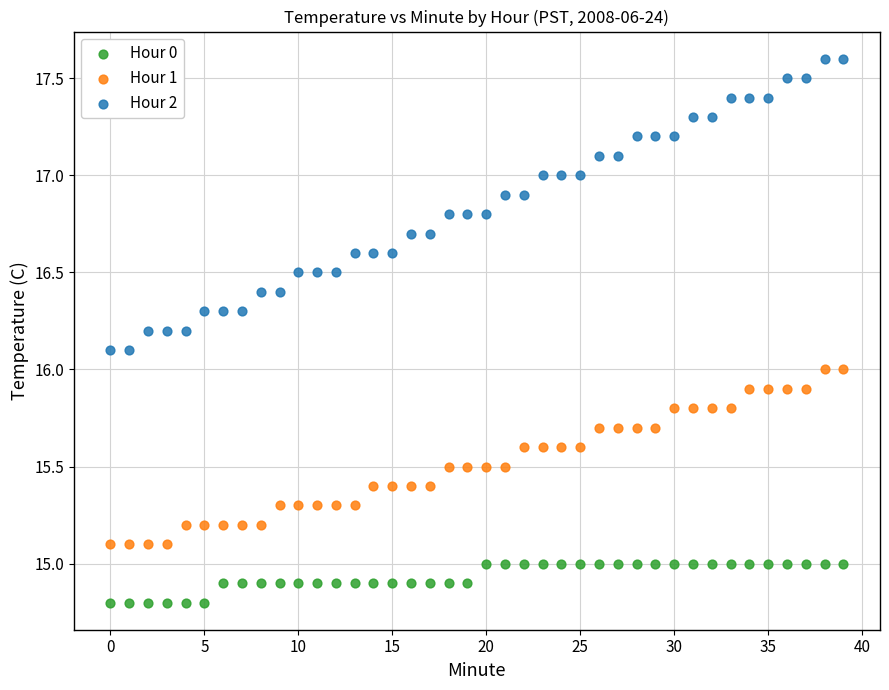

Which series reaches the maximum Y coordinate?

Hour 2